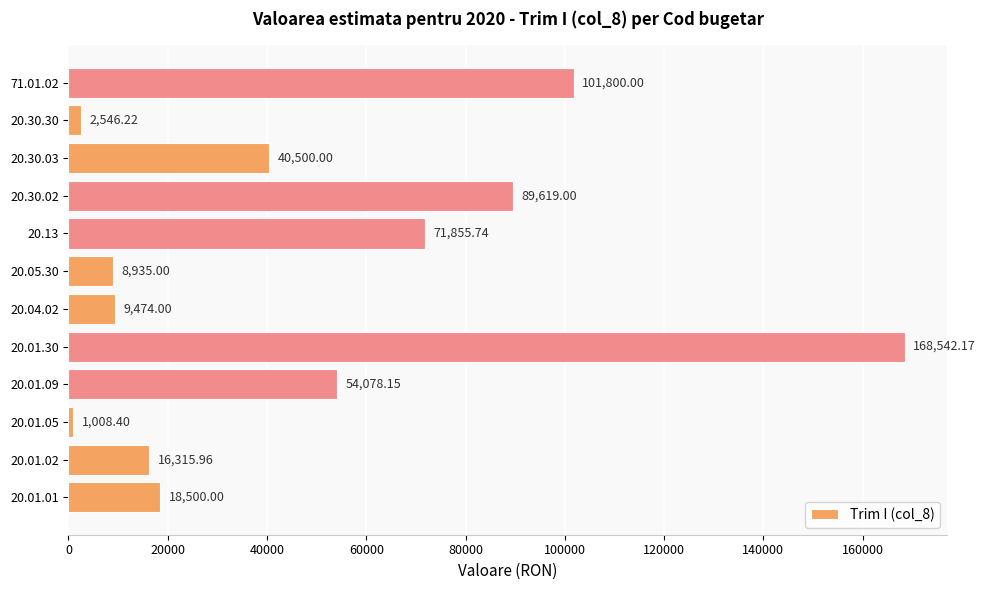

What is the difference between the maximum and minimum values?

167533.8